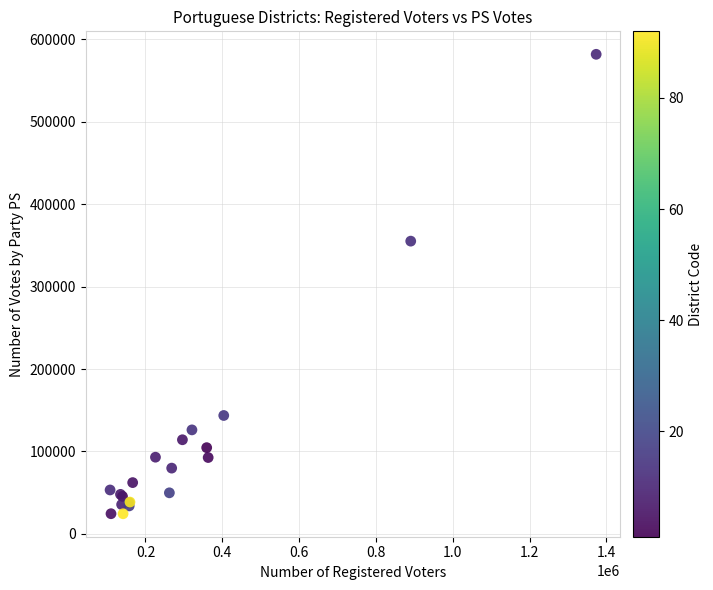

What Y value in the scatter plot is closest to 303040?

355038